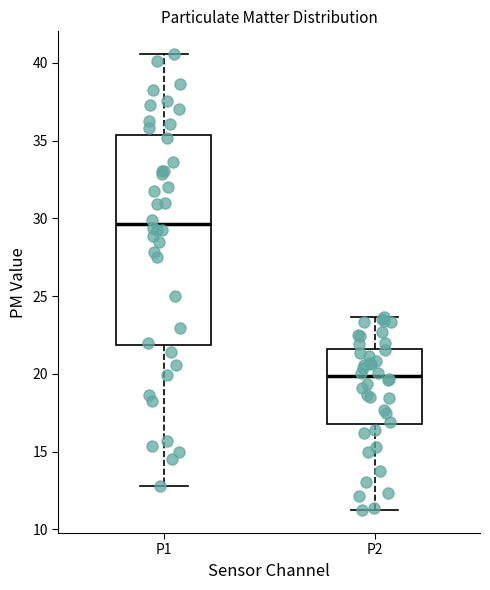

Which box has the highest median line?

P1